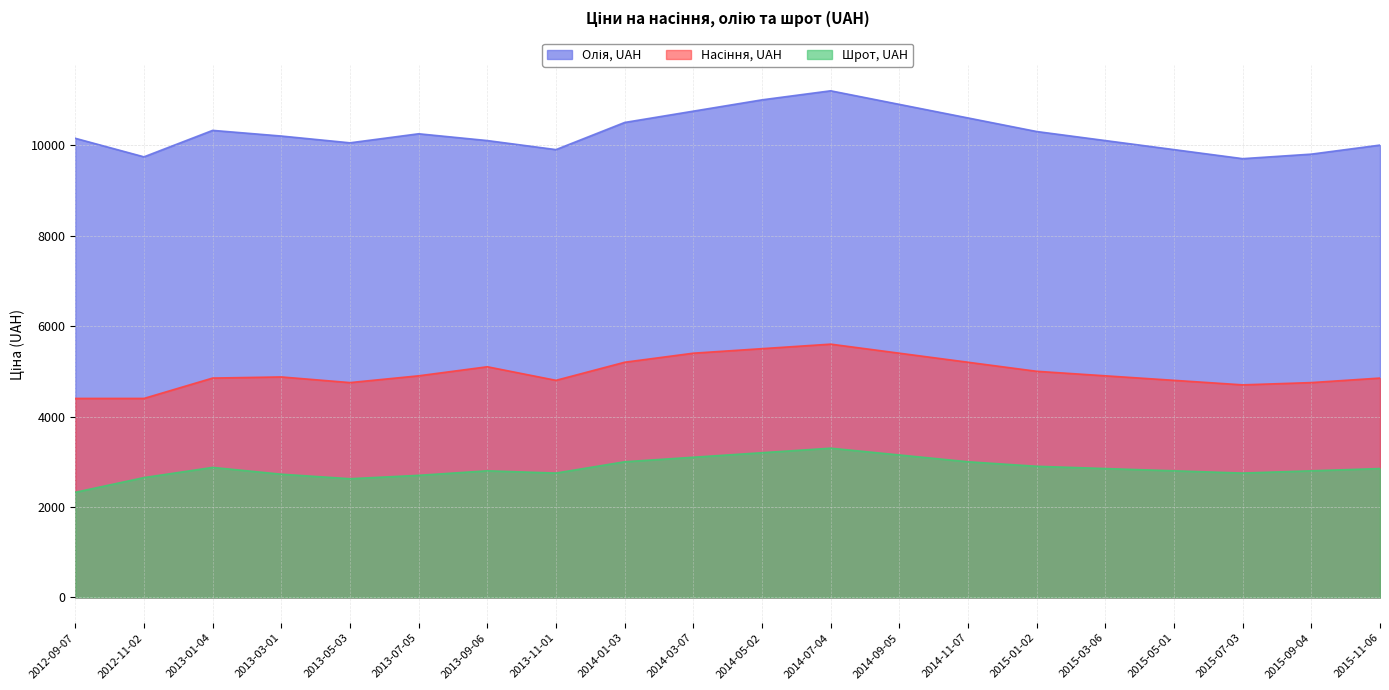

What is the label of the 10th point from the right?

2014-05-02